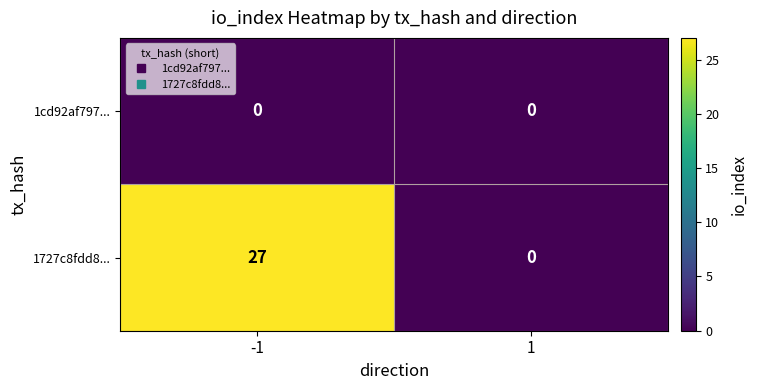

Between -1 and 1, which series saw the biggest shift?

1727c8fdd8...